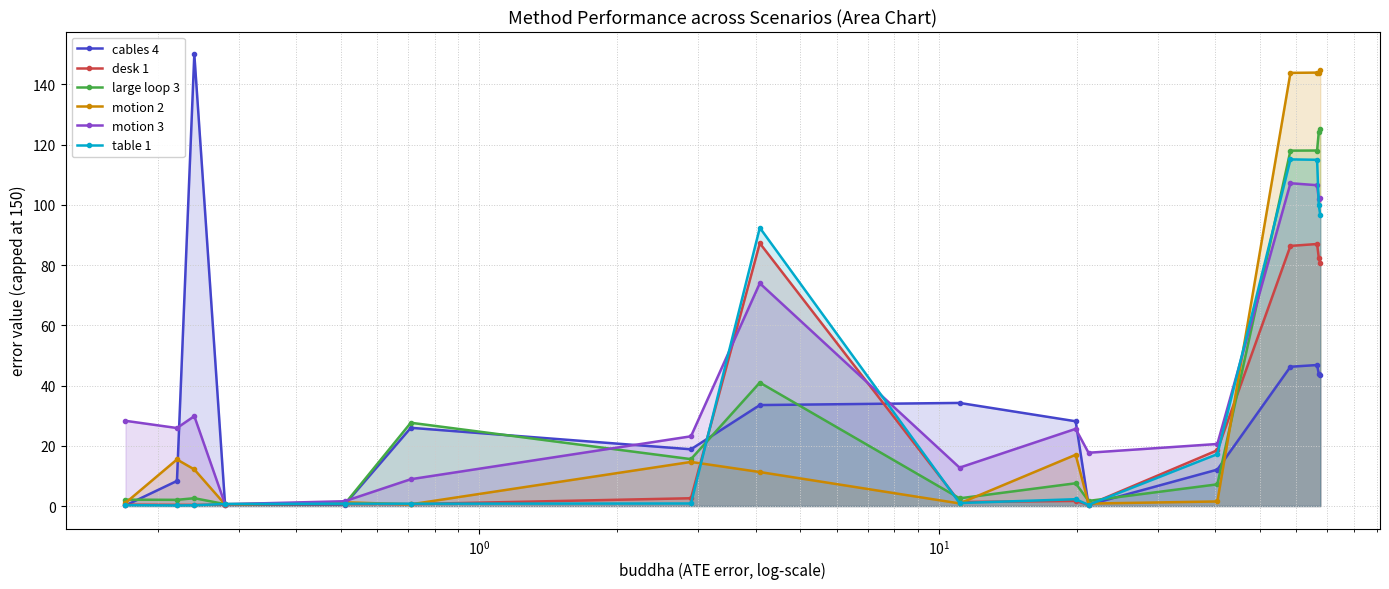

What is the value of the table 1 point at the 16th from the left?

96.6